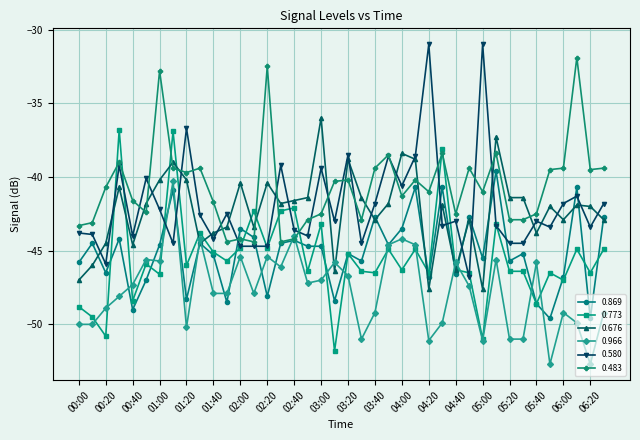

True or false: 0.676 has more than 0 points higher than both neighbors.

True